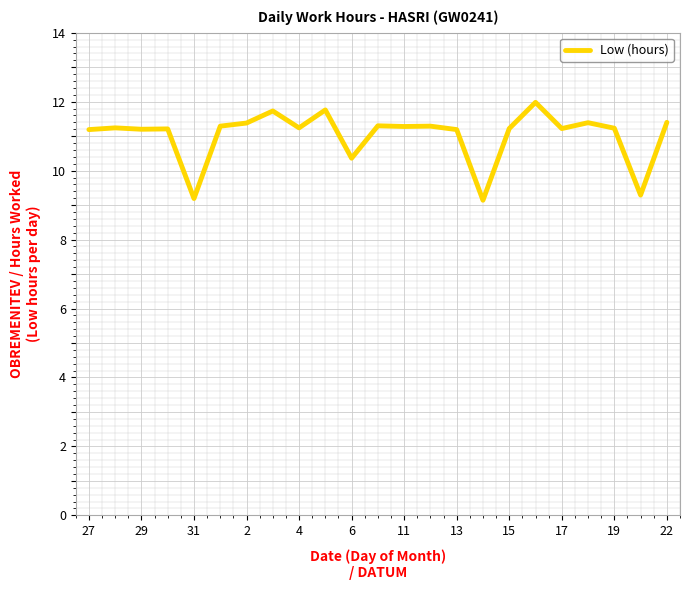

What is the greatest value displayed?

12.0